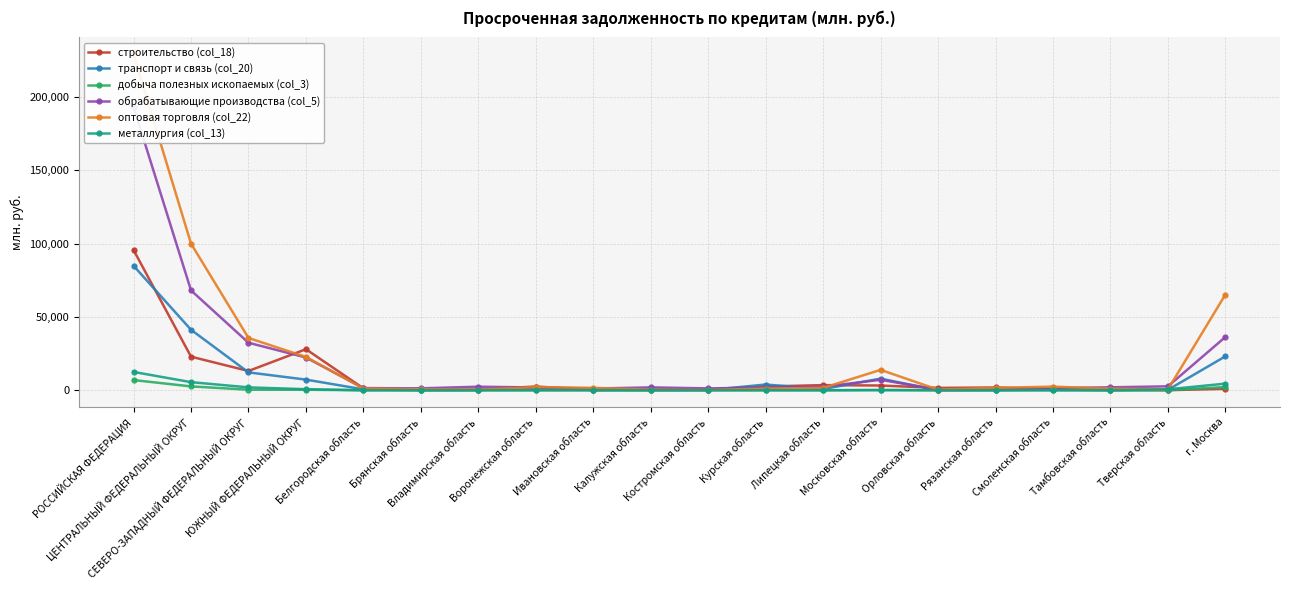

How many lines are shown in the chart?

6